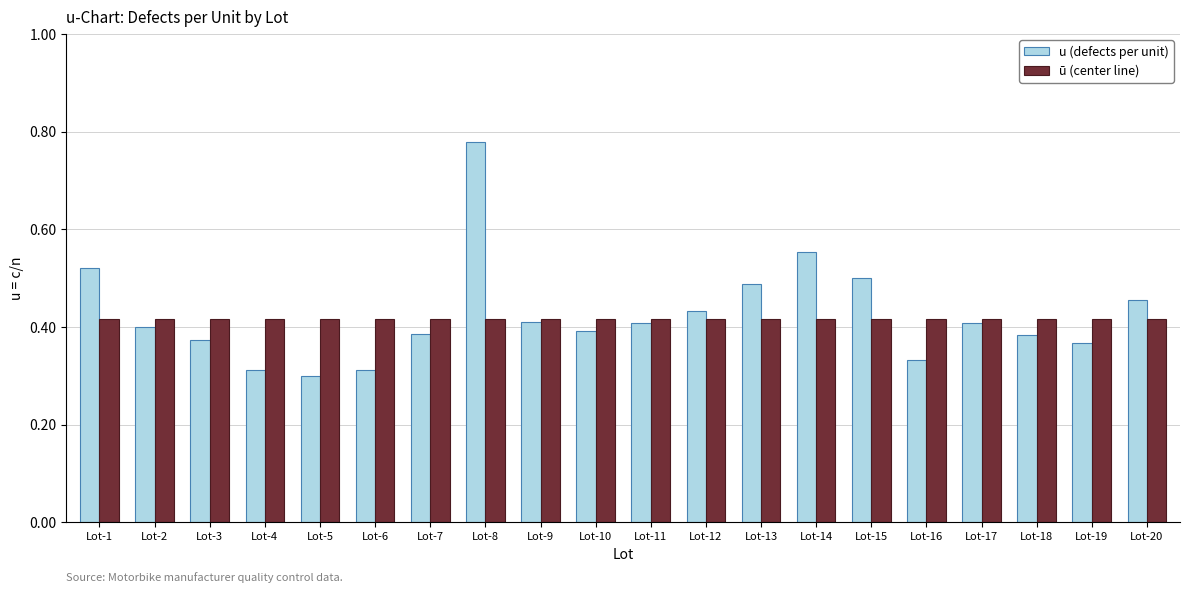

The ū (center line) series shows 0.6 at Lot-2. True or false?

False